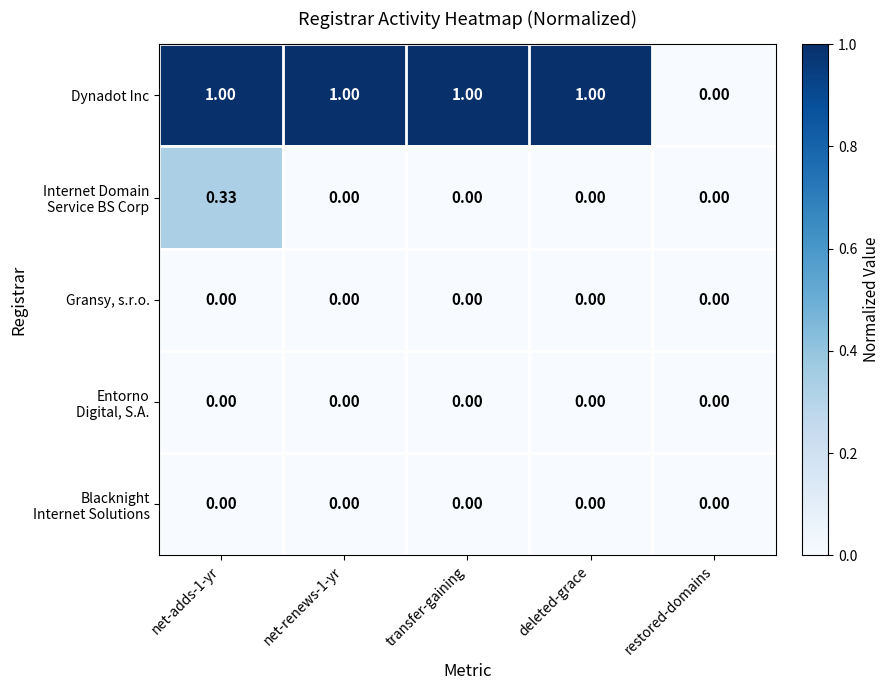

At which label does Dynadot Inc reach its minimum?

restored-domains